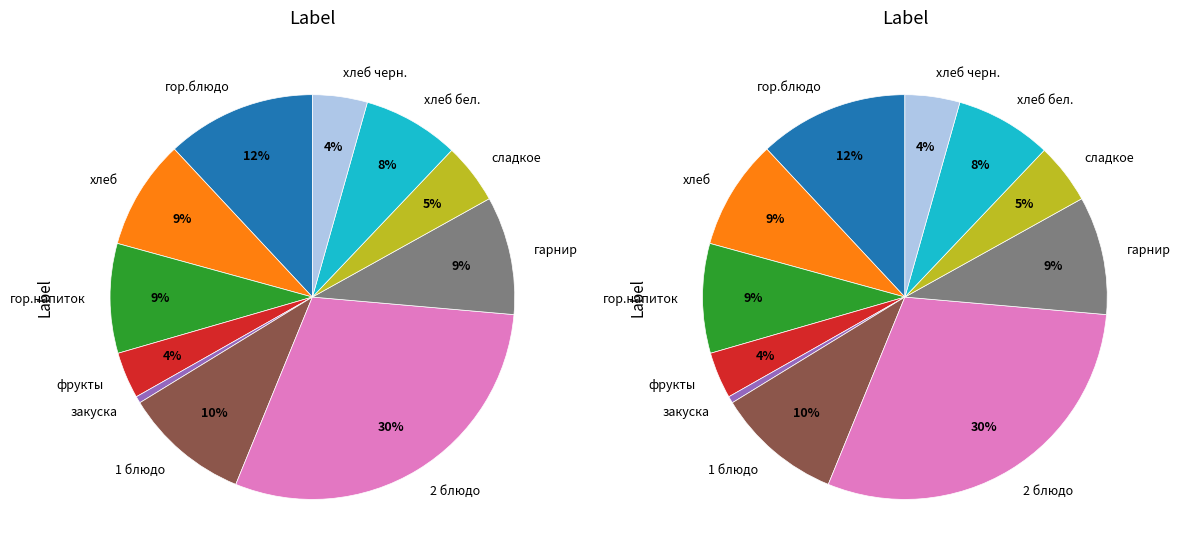

Is it true that 1 блюдо is 3% of the pie?

False